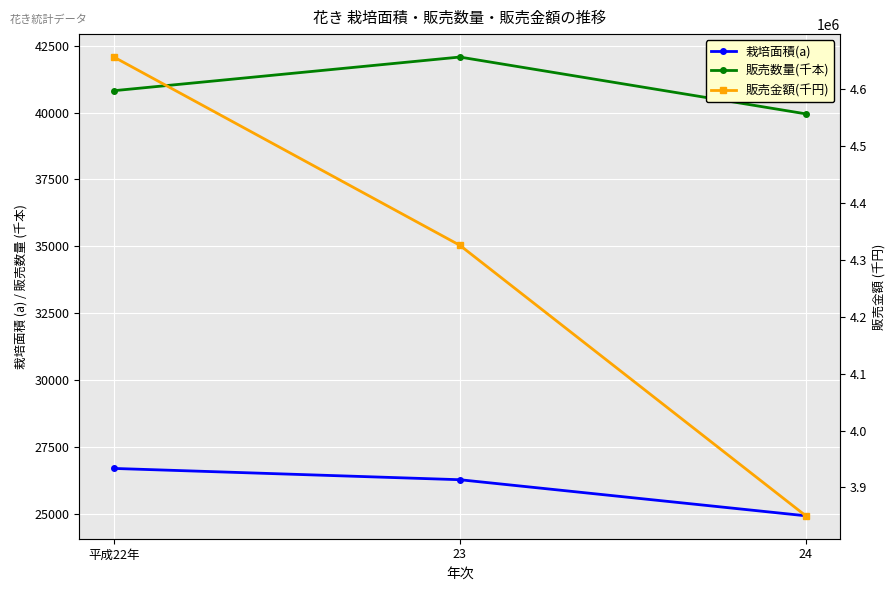

Which label corresponds to the smallest value in the chart?

24